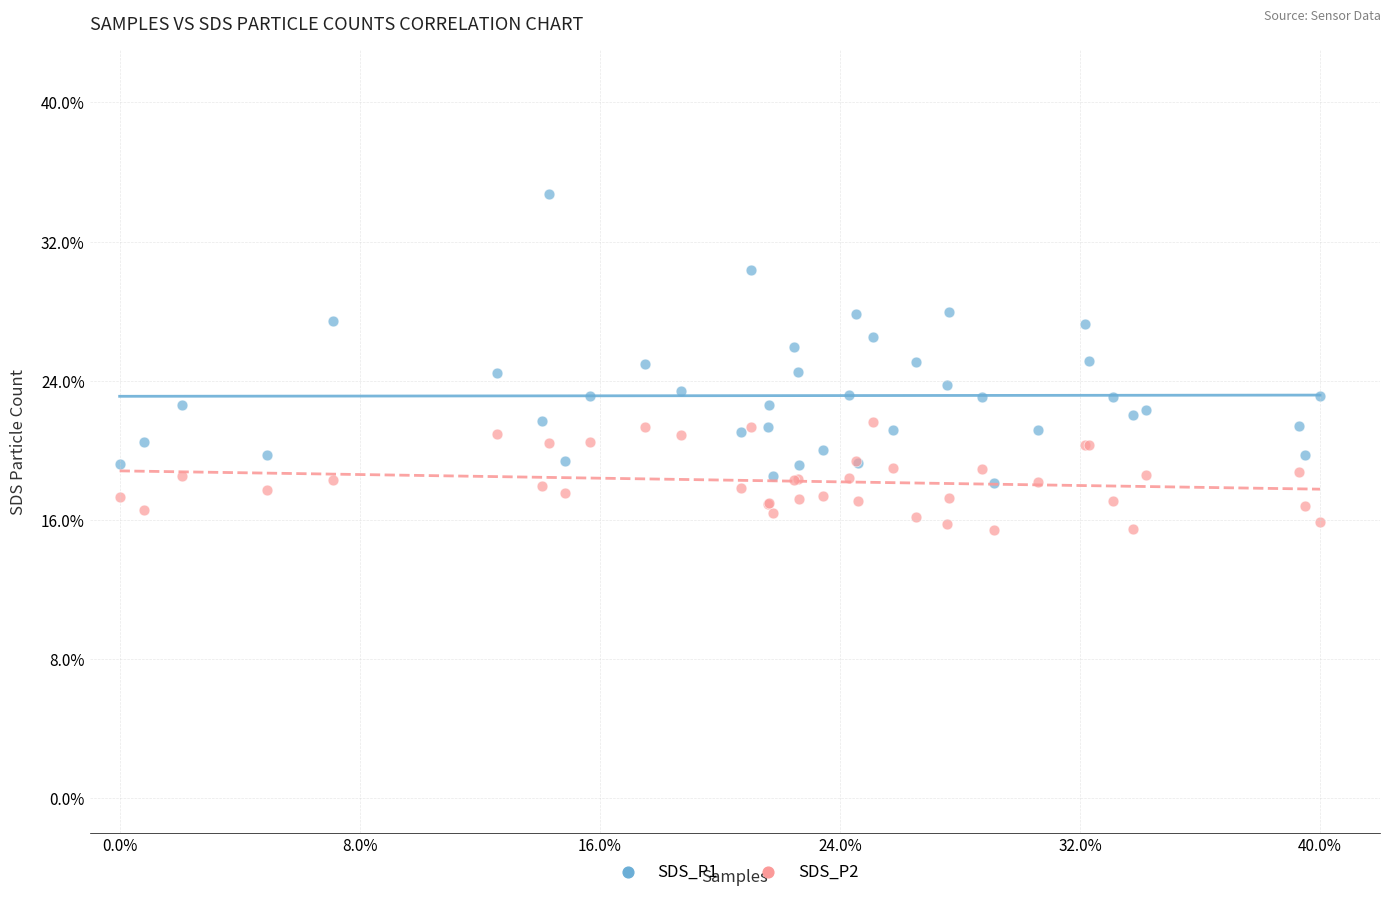

Which series has the largest Y range (max minus min)?

SDS_P1